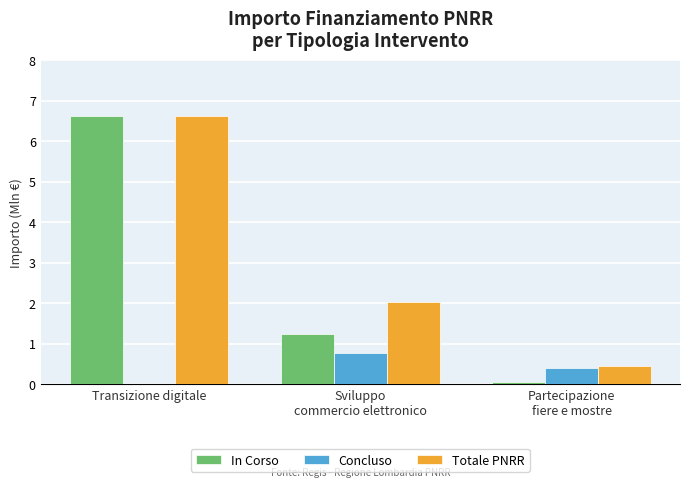

The In Corso series shows 1.6 at Transizione digitale. True or false?

False